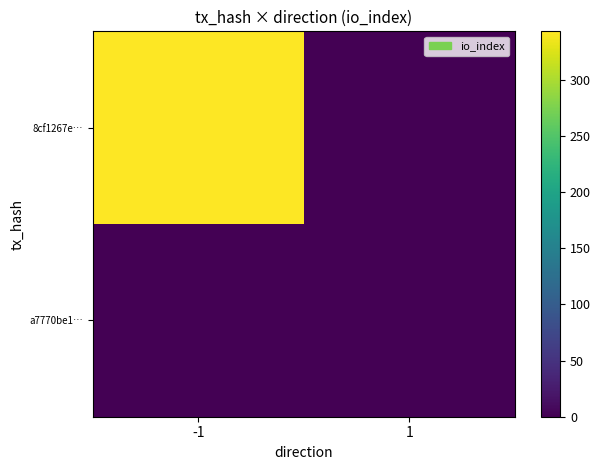

Reading left to right, transcribe all the data shown in this chart.

8cf1267e…: -1=343	1=0
a7770be1…: -1=0	1=1